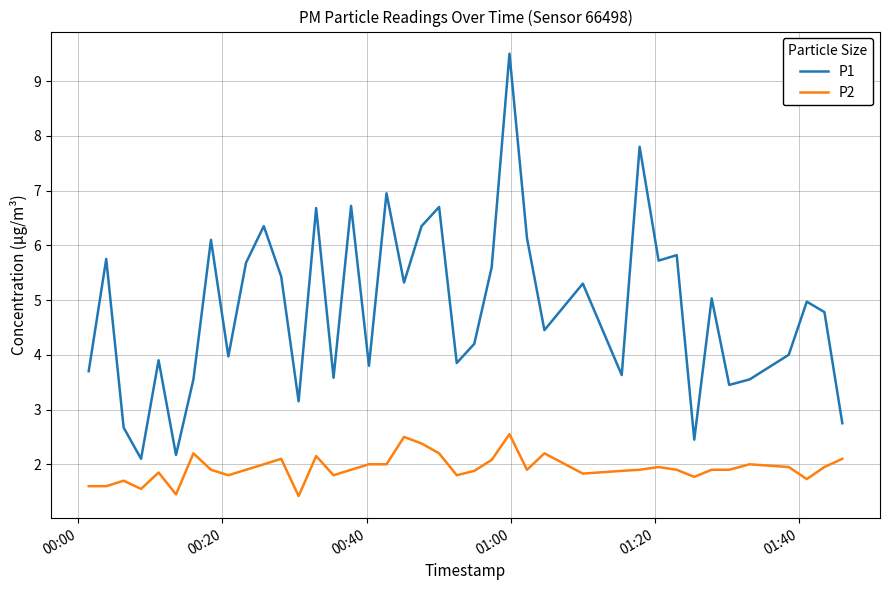

What is the sum of all P2 values?

77.2